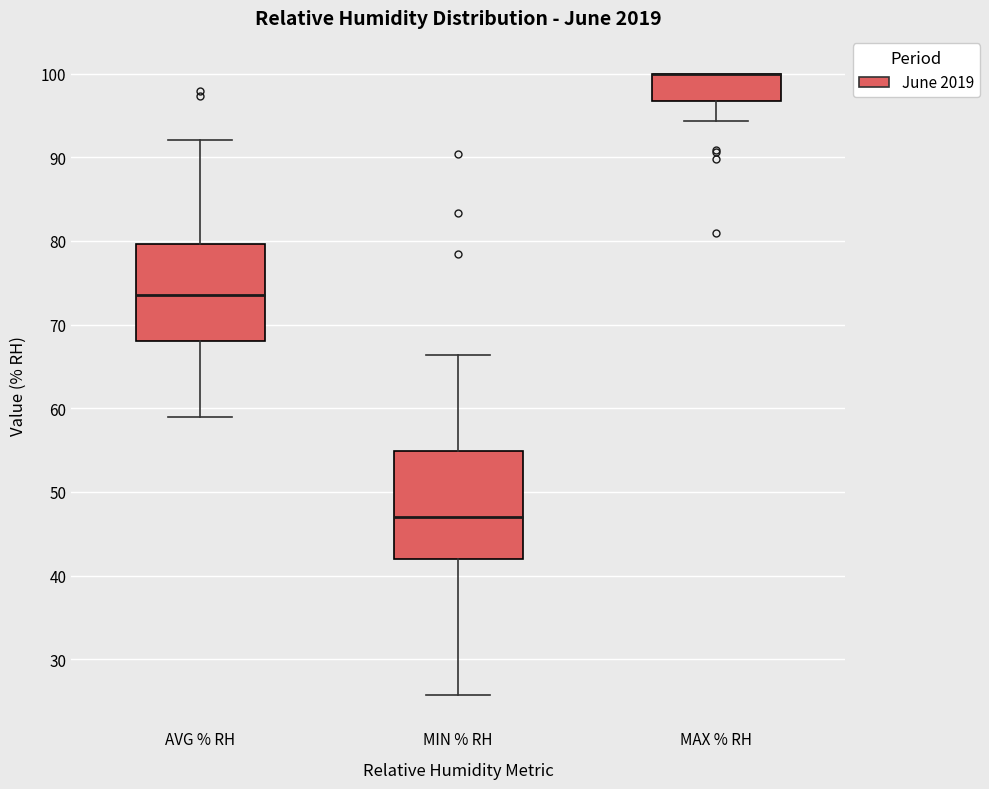

Where does the lower whisker of the box for MAX % RH end on the y-axis? The values are not printed on the chart, so give them approximately, as read against the axis.

94